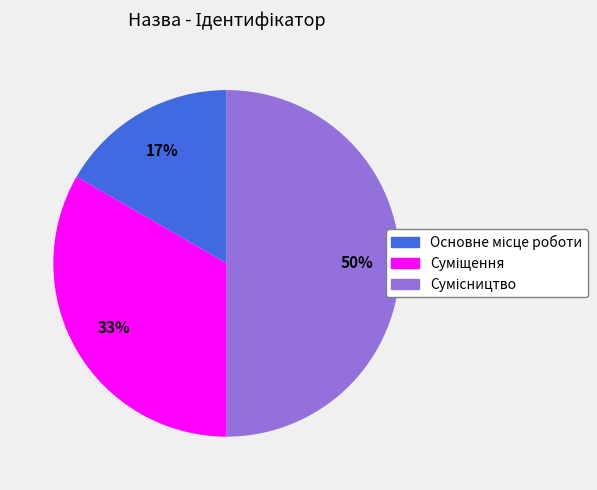

To the nearest percent, what is the average slice percentage?

33%